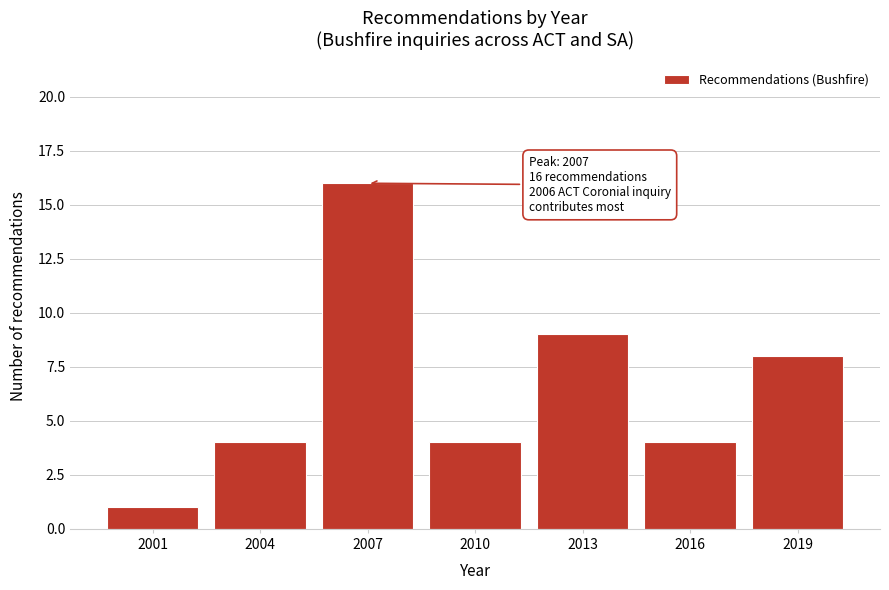

Reading right to left, what are all the values shown in this chart?

2019=8	2016=4	2013=9	2010=4	2007=16	2004=4	2001=1